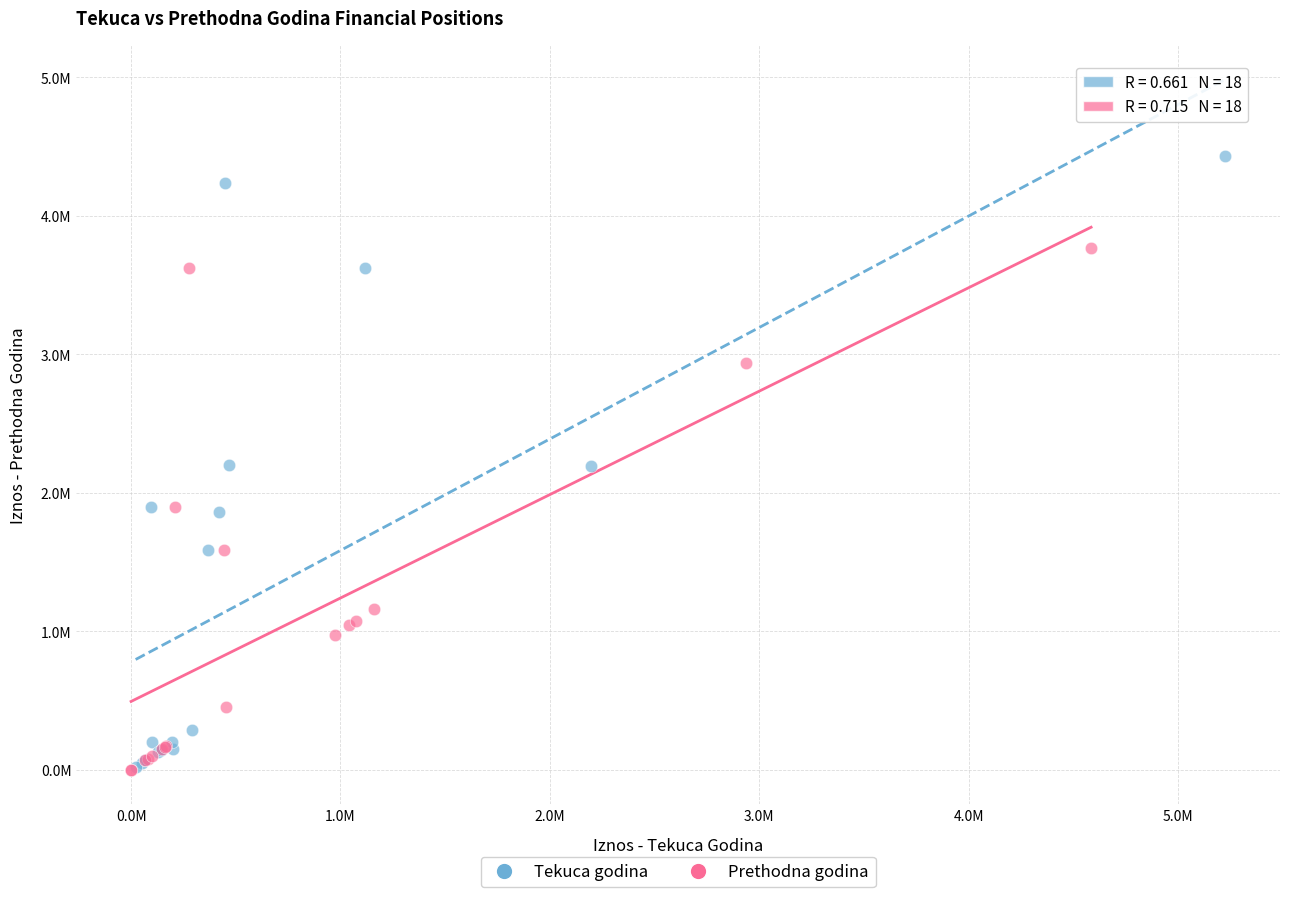

What are all the series names shown in the legend?

Tekuca godina, Prethodna godina